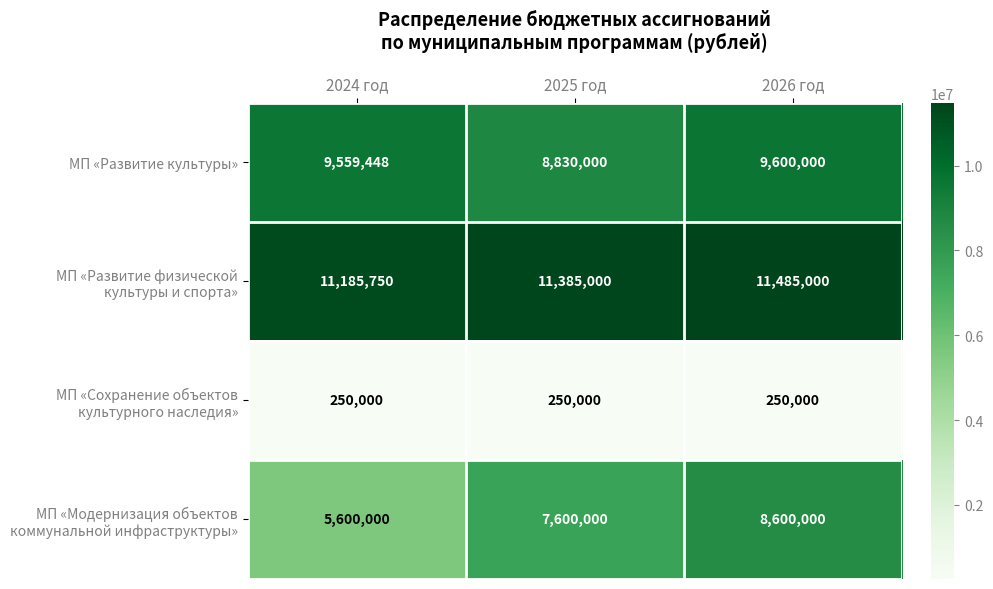

What is the difference between the МП «Развитие культуры» values at 2026 год and 2025 год?

770000